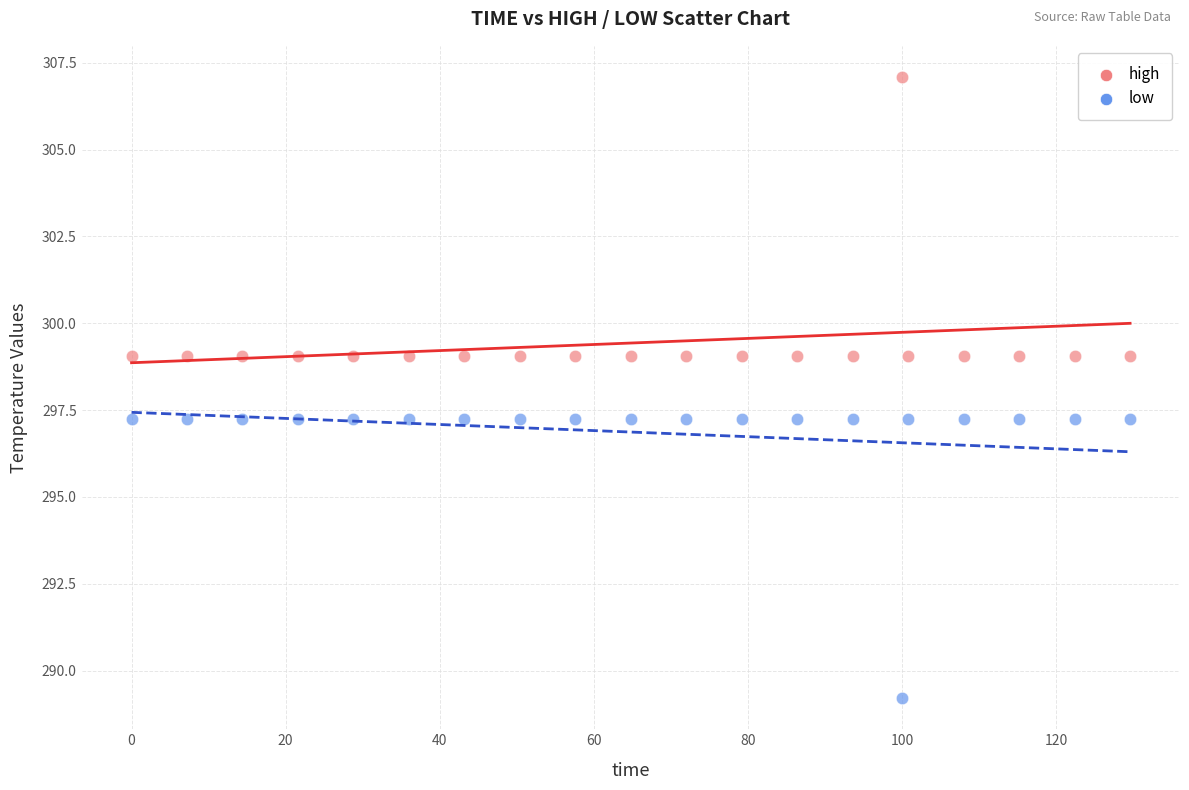

In the low series, what Y value is closest to 293?

289.2